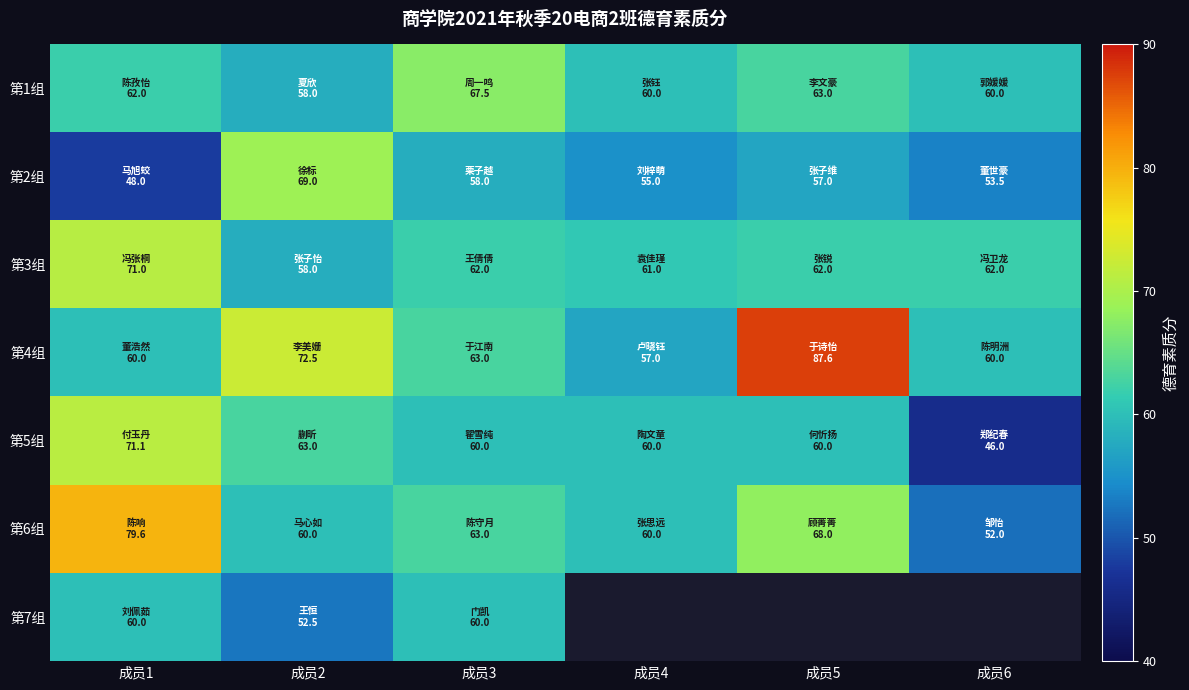

What is the maximum value shown in the chart?

87.6